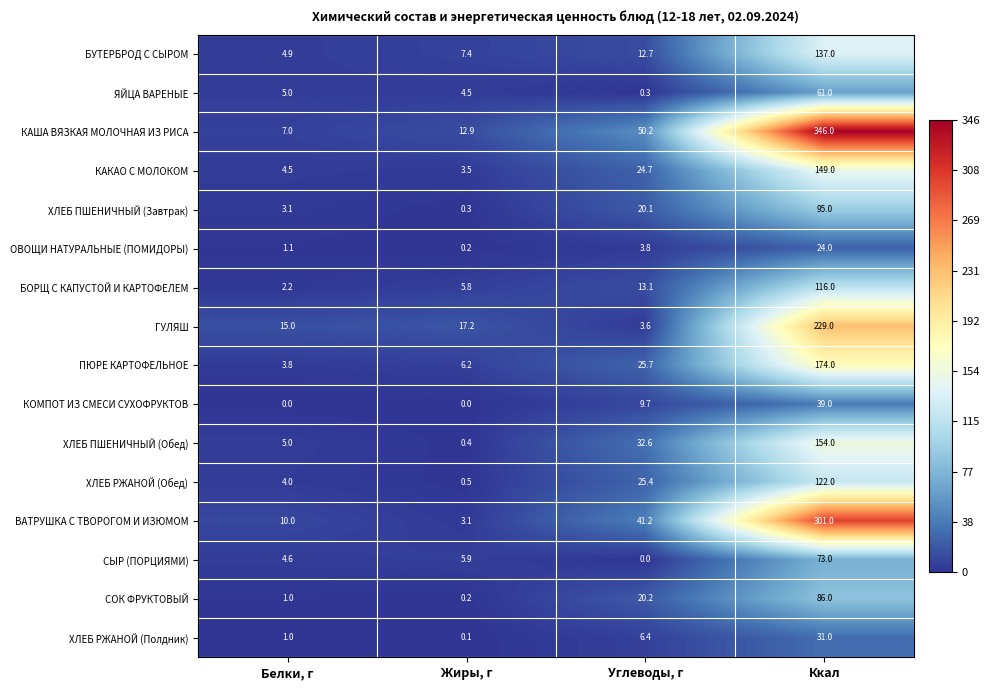

What is the greatest value displayed?

346.0